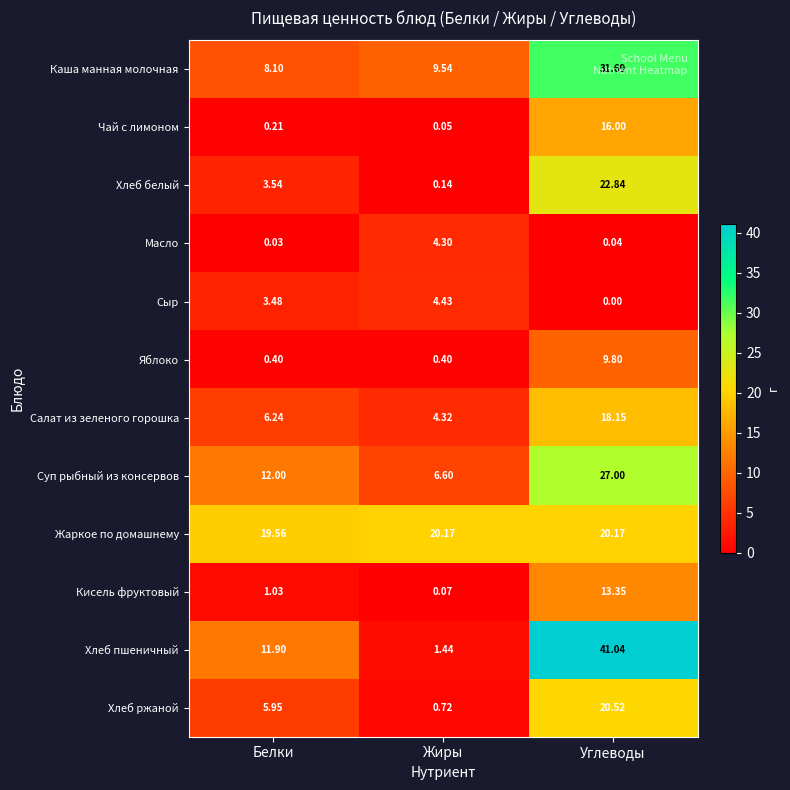

At which label is Масло closest to 2?

Углеводы